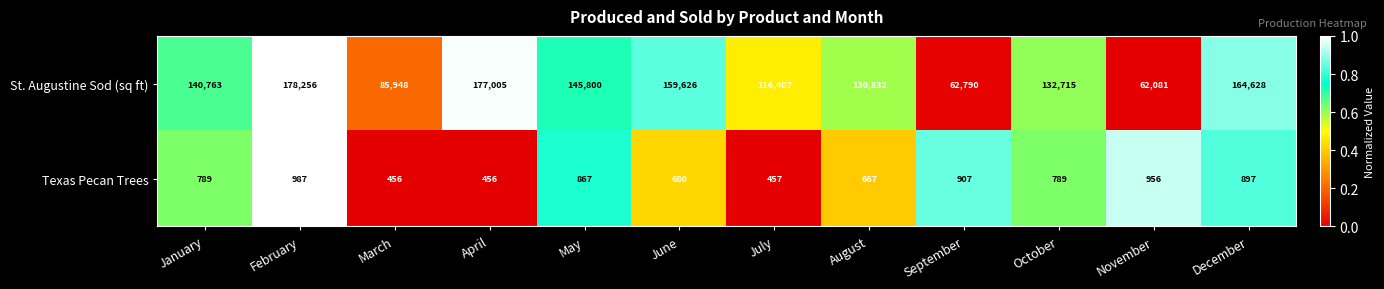

What is the difference between the maximum and minimum values in the Texas Pecan Trees series?

531